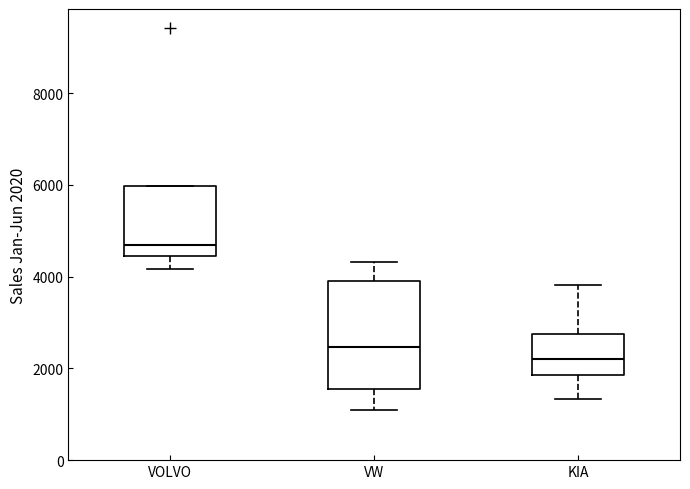

Which box's median line is the lowest?

KIA